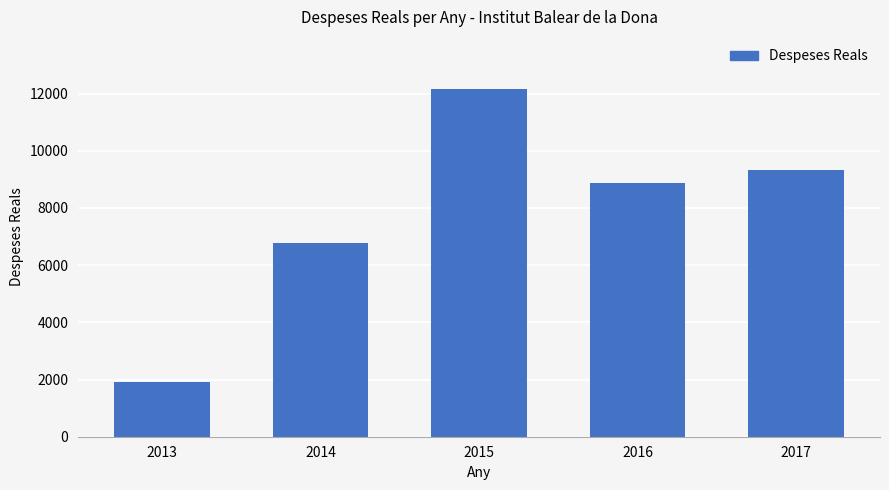

List the labels in order of value, largest first.

2015, 2017, 2016, 2014, 2013